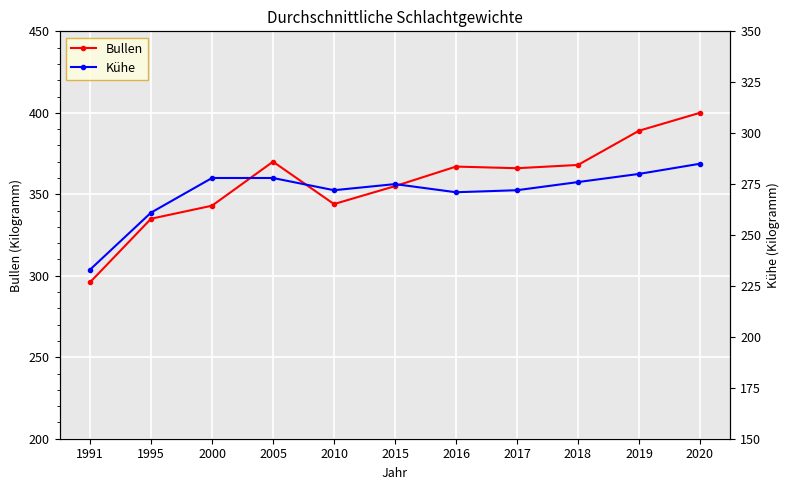

Reading left to right, list all the values displayed in this chart.

Bullen: 1991=296	1995=335	2000=343	2005=370	2010=344	2015=355	2016=367	2017=366	2018=368	2019=389	2020=400
Kühe: 1991=233	1995=261	2000=278	2005=278	2010=272	2015=275	2016=271	2017=272	2018=276	2019=280	2020=285